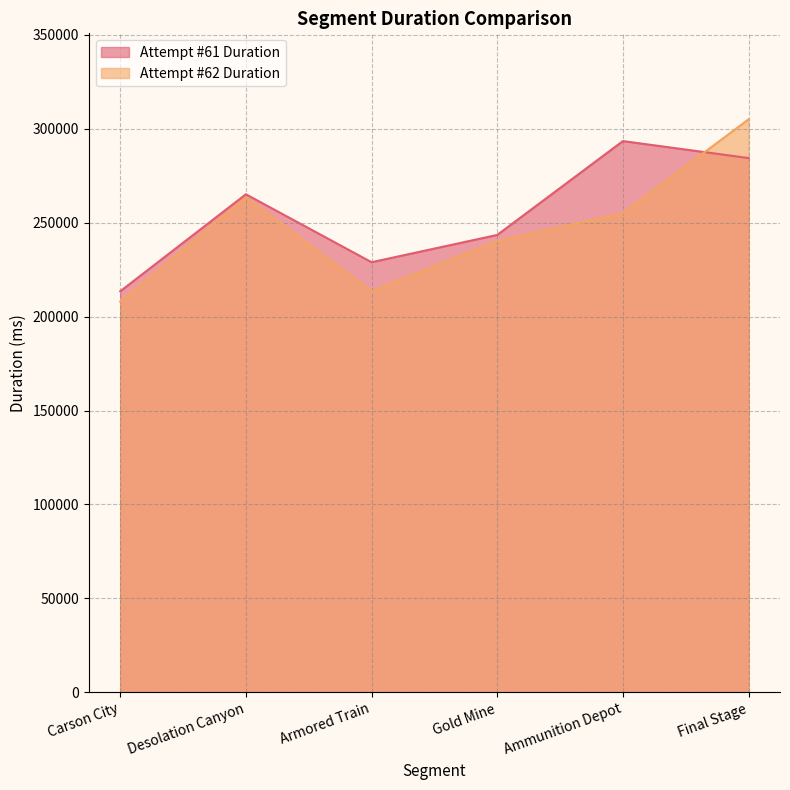

Between Gold Mine and Carson City, which is larger?

Gold Mine